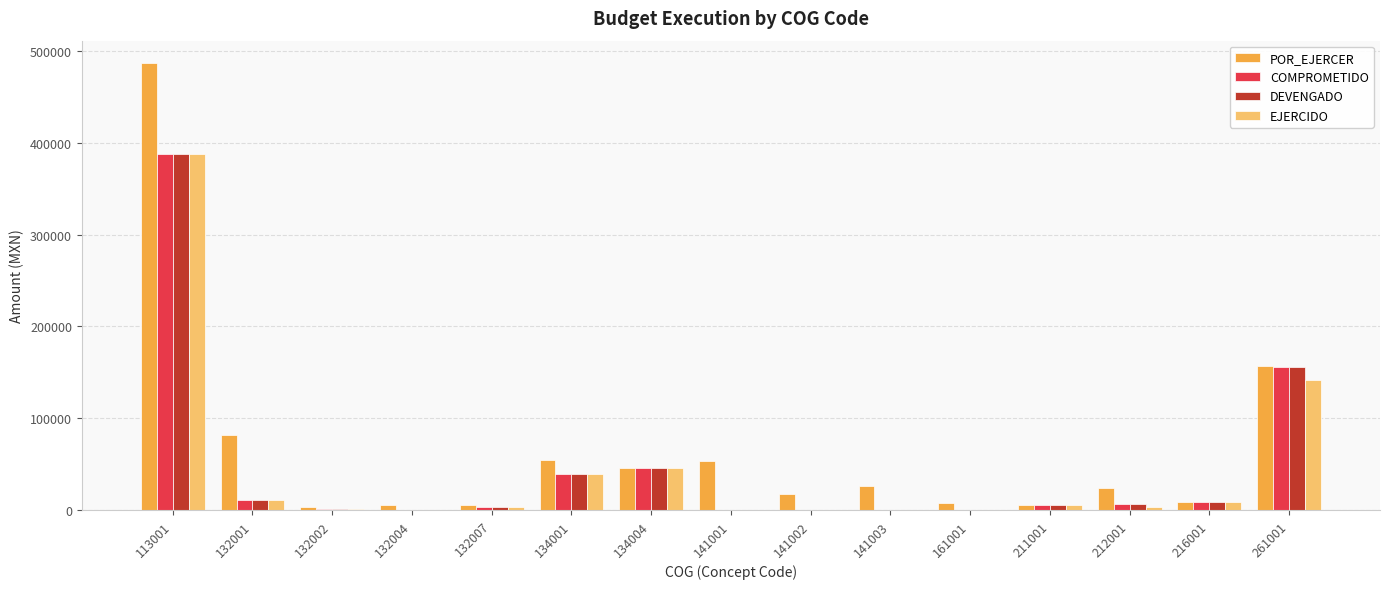

What is the sum of the EJERCIDO values at 141001 and 132001?

10905.0